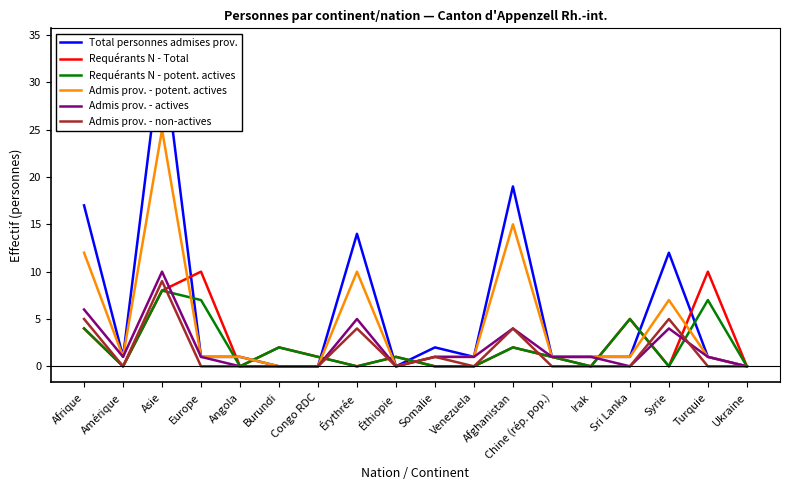

Which category has the lowest value across all series?

Burundi